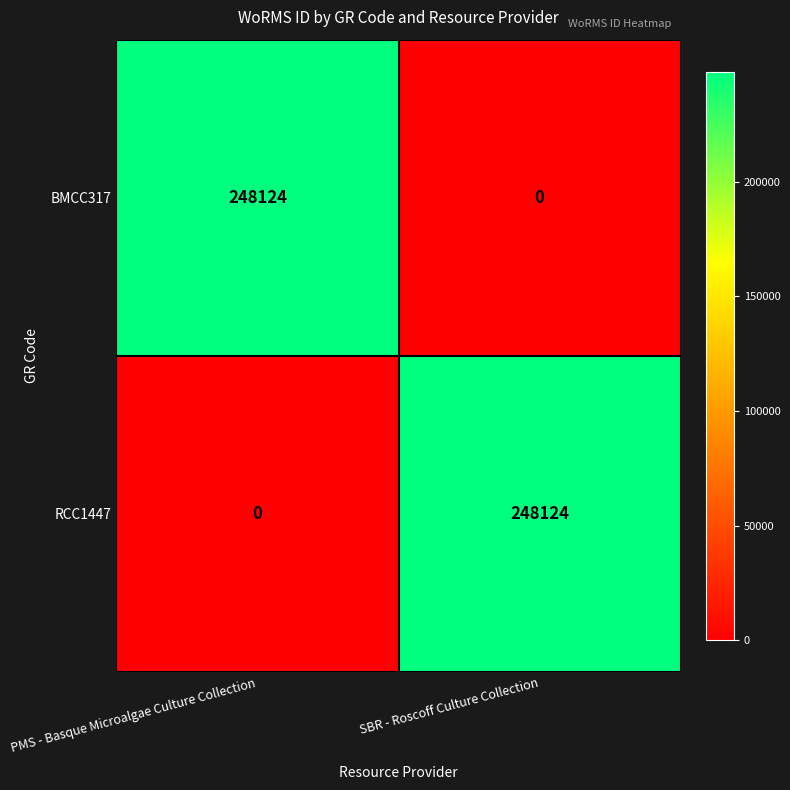

Reading right to left, extract all data points from this chart.

BMCC317: SBR - Roscoff Culture Collection=0	PMS - Basque Microalgae Culture Collection=248124
RCC1447: SBR - Roscoff Culture Collection=248124	PMS - Basque Microalgae Culture Collection=0